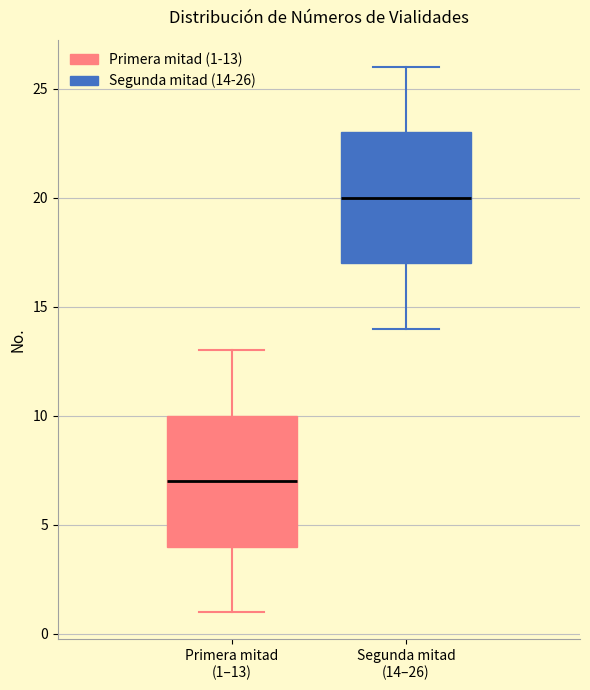

Reading left to right, transcribe this box plot: for each box, give where its median line is, the range the box spans, and where its two whiskers end, as read against the y-axis. The values are not printed on the chart, so give them approximately, as read against the axis.

Primera mitad (1–13): median 7, box 4 to 10, whiskers 1 to 13
Segunda mitad (14–26): median 20, box 17 to 23, whiskers 14 to 26